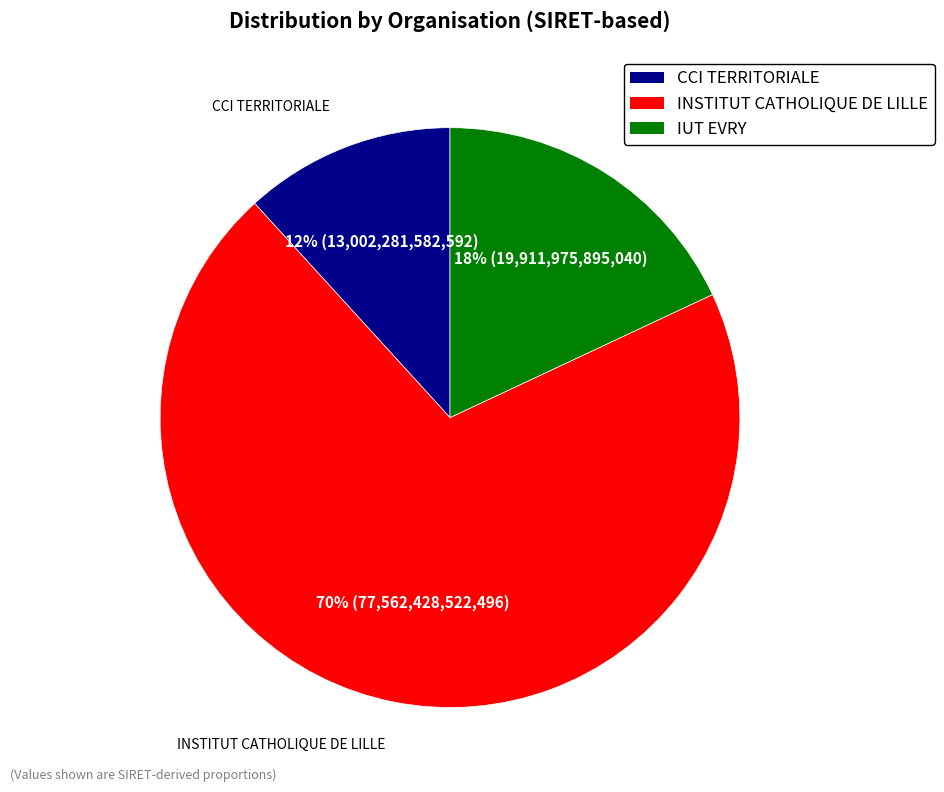

Is there a majority slice in this chart?

Yes